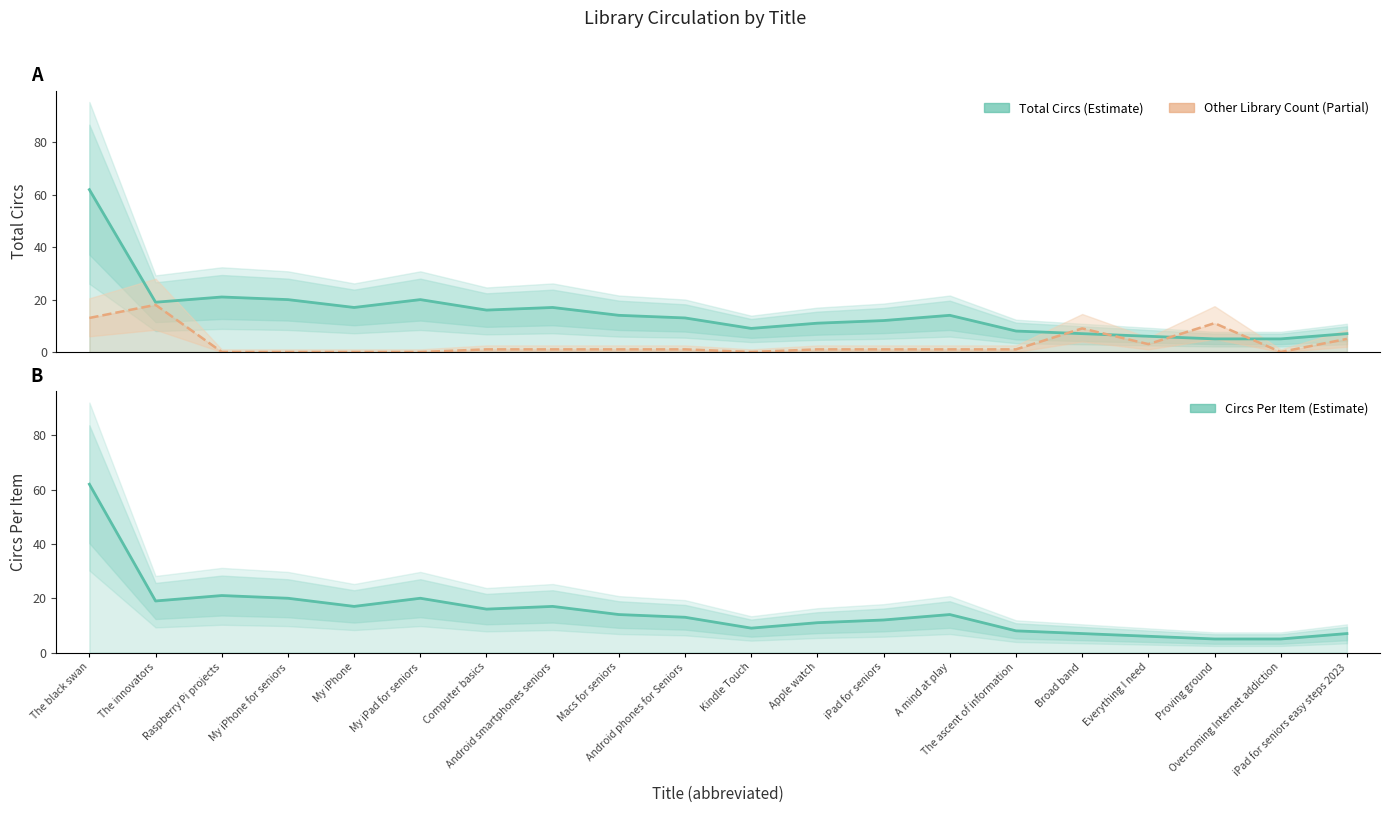

What is the maximum value for Other Library Count?

18